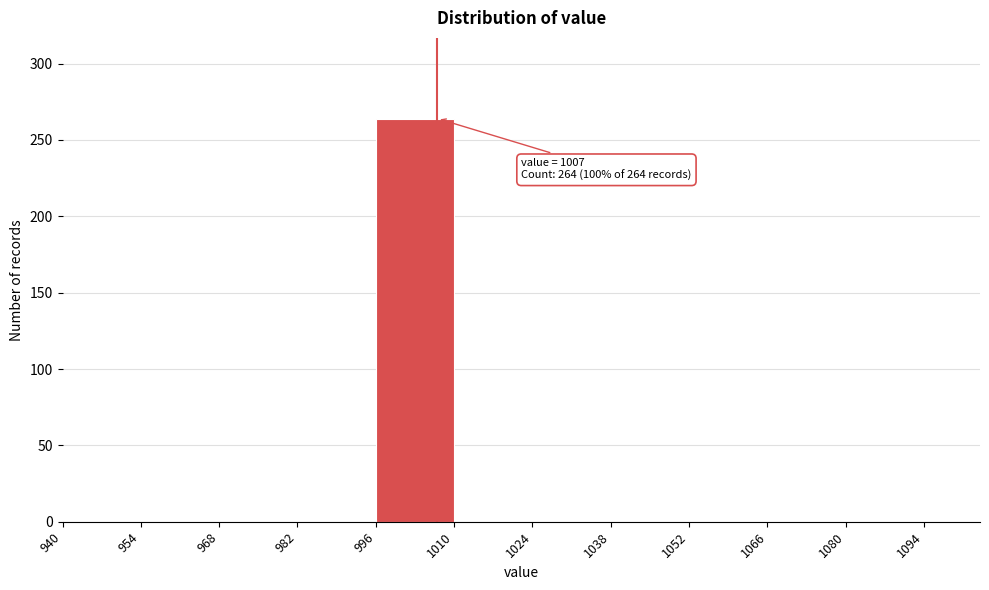

Over which range of the x-axis is the bar tallest?

996 to 1010